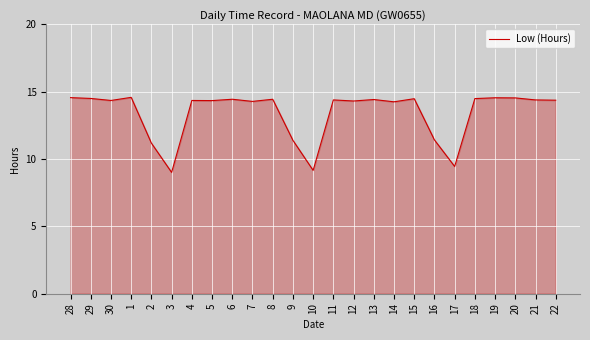

At which label does the data first exceed 14?

28